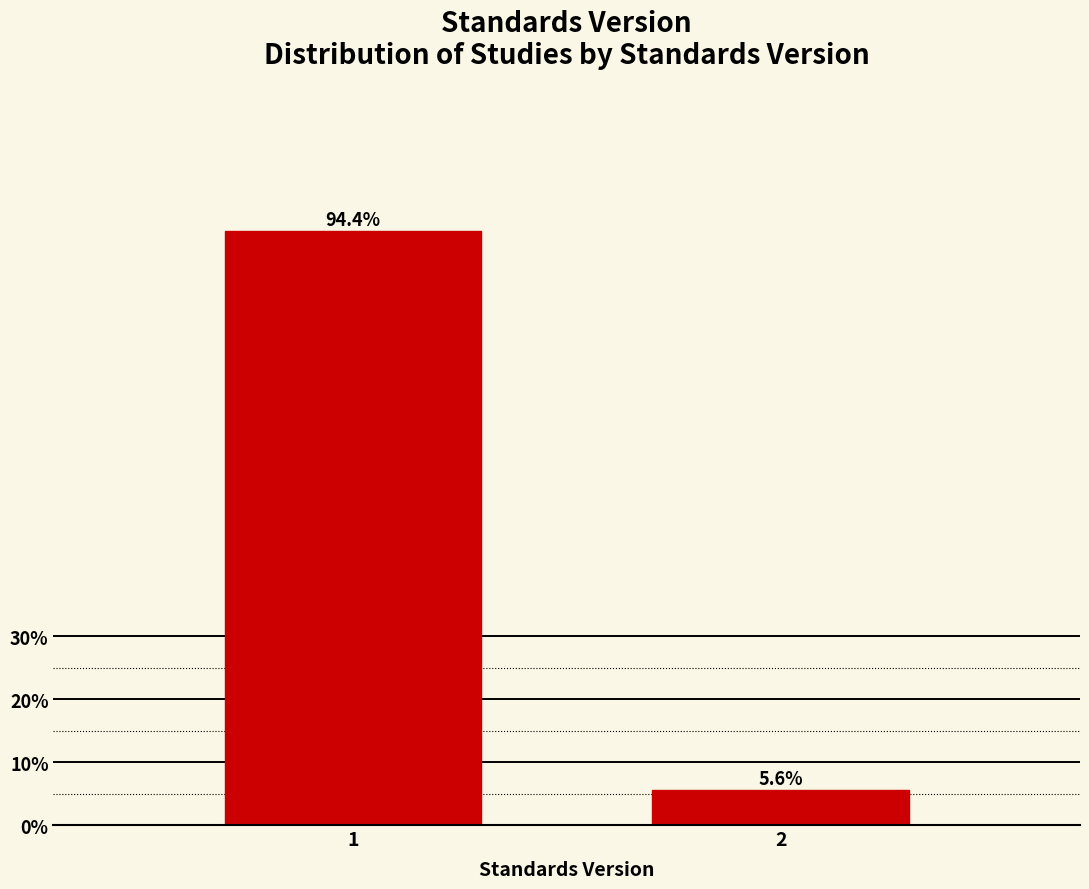

Reading right to left, what are all the values shown in this chart?

2=5.6	1=94.4